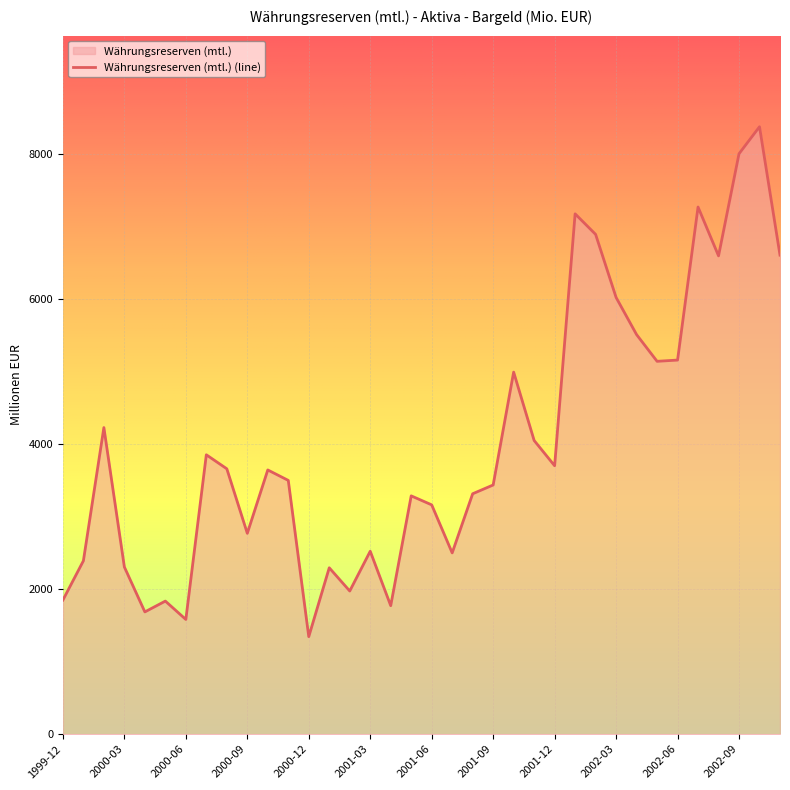

Which label corresponds to the largest value in the chart?

2002-10